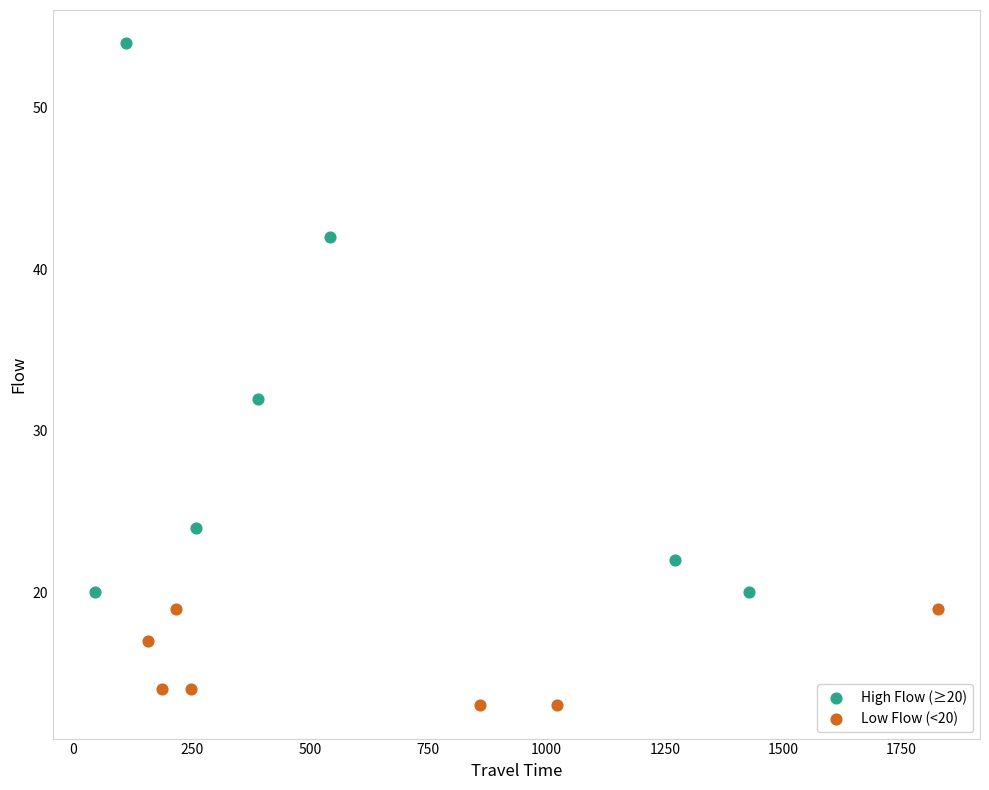

Which series reaches the maximum Y coordinate?

High Flow (≥20)